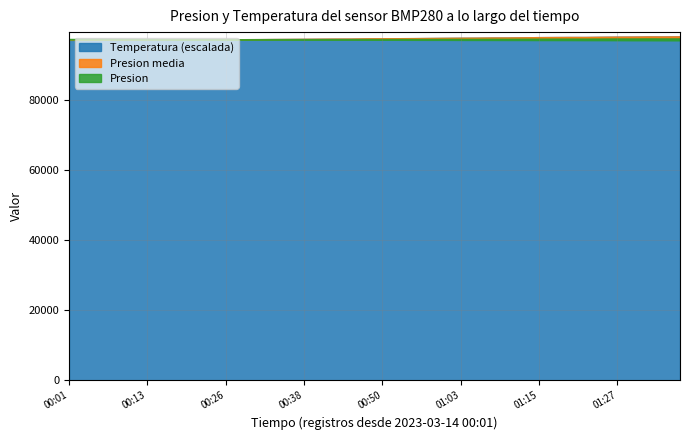

What is the maximum value shown in the chart?

97267.2